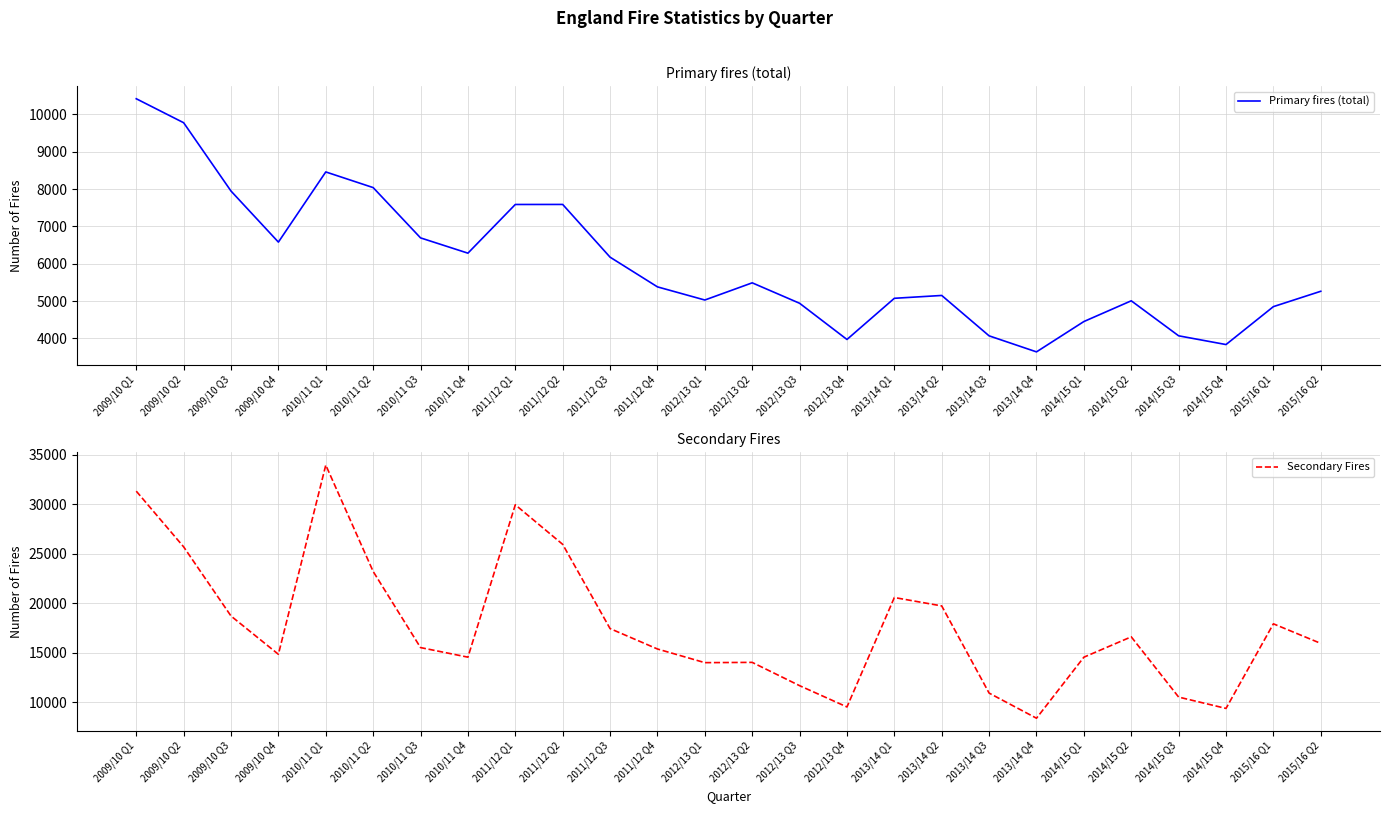

What are all the series names shown in the legend?

Primary fires (total), Secondary Fires